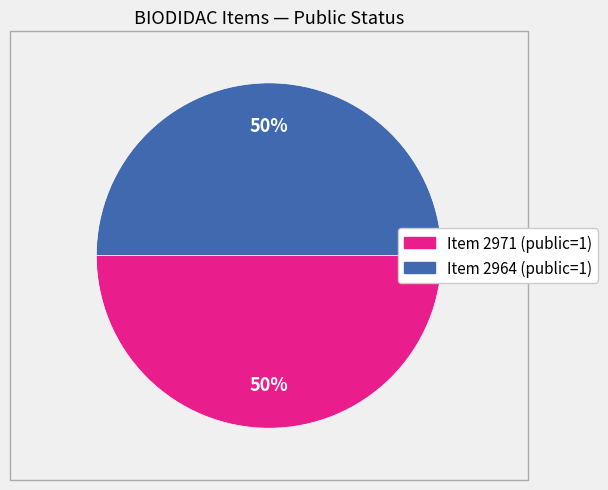

To the nearest percent, what is the average slice percentage?

50%